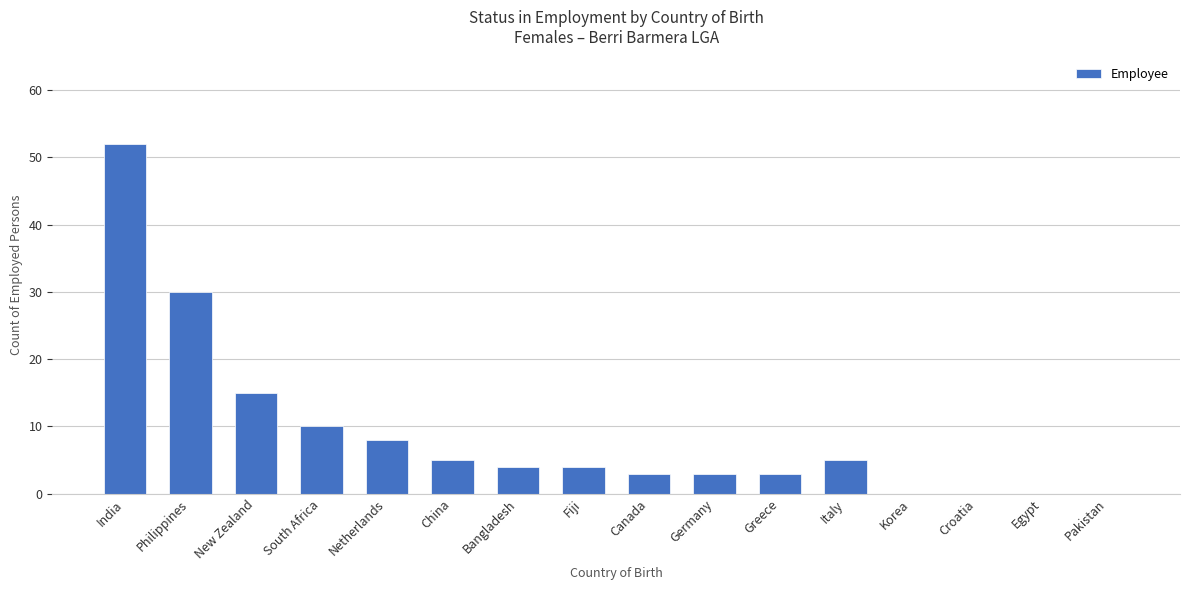

What is the greatest value displayed?

52